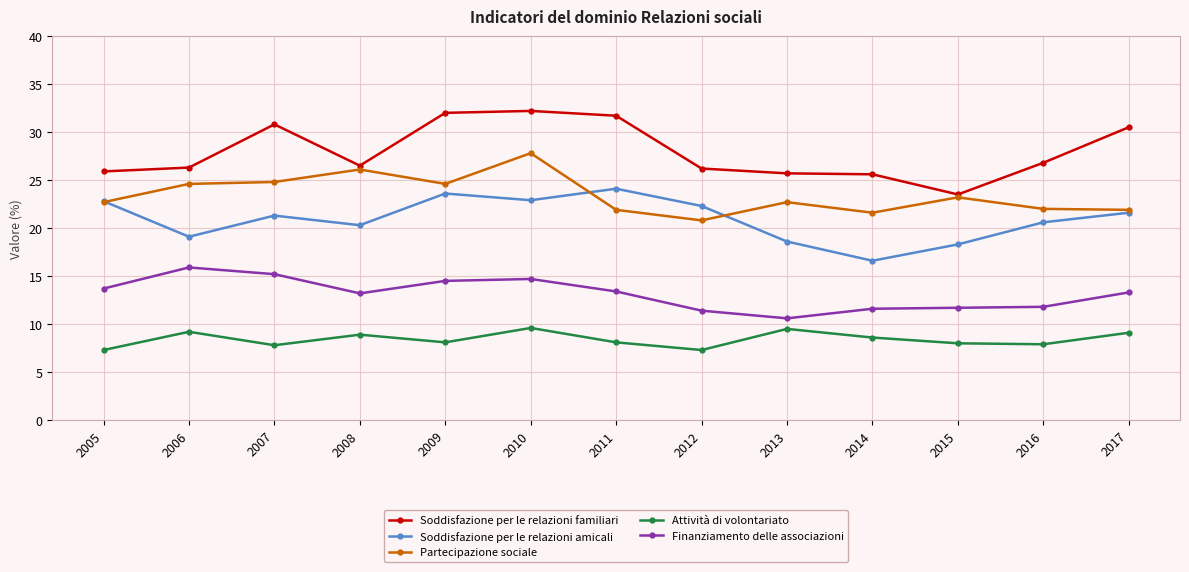

Is the value of Partecipazione sociale at 2007 greater than the value of Attività di volontariato at 2009?

Yes